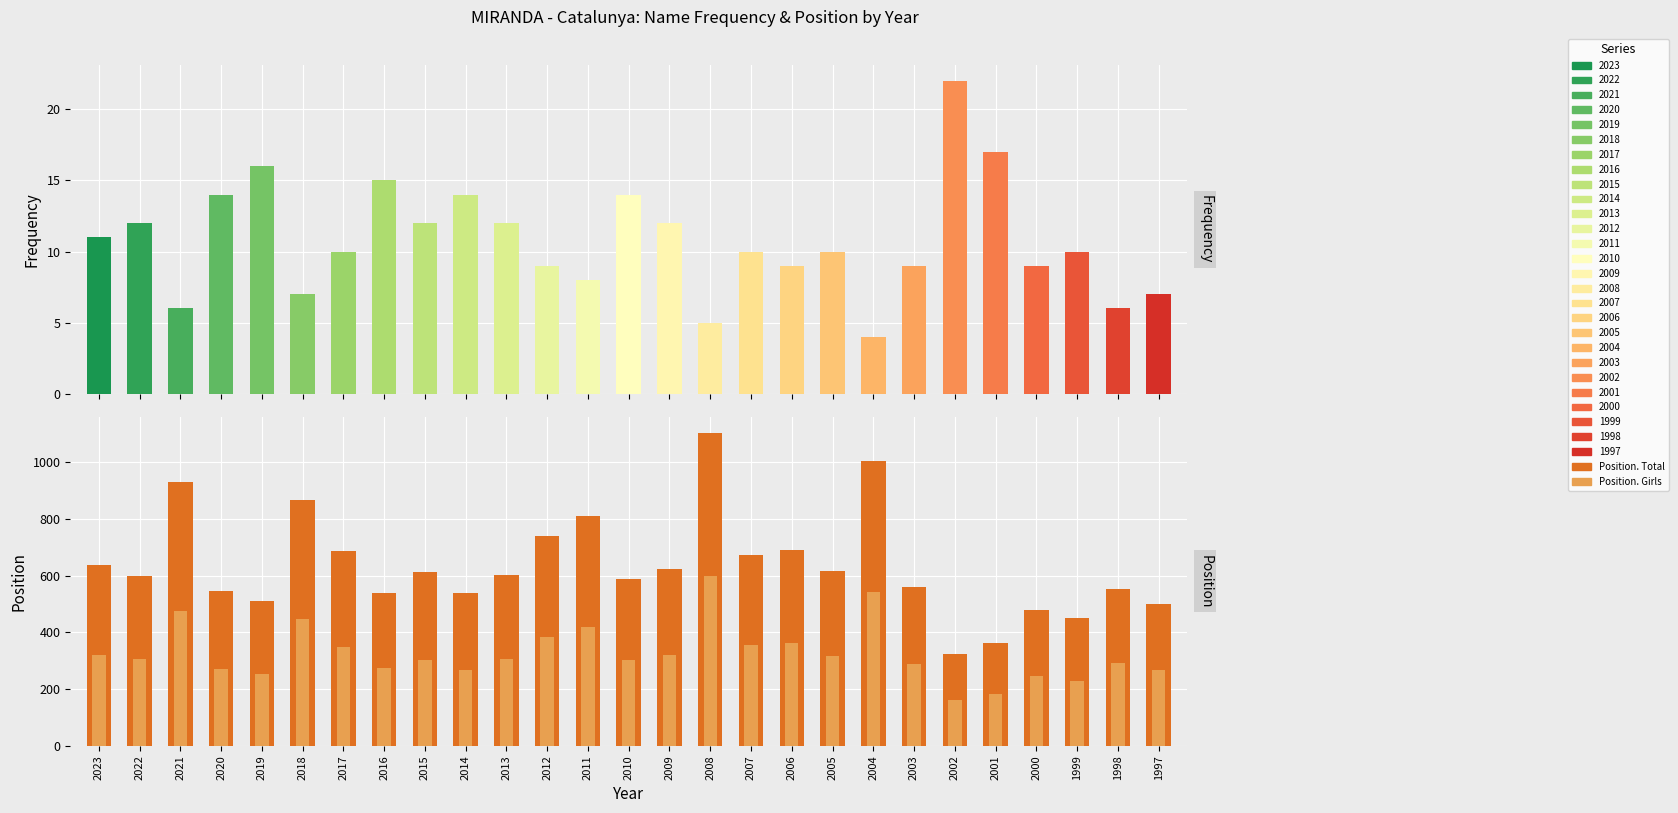

What is the value of the Position. Total bar at the 4th from the left?

544